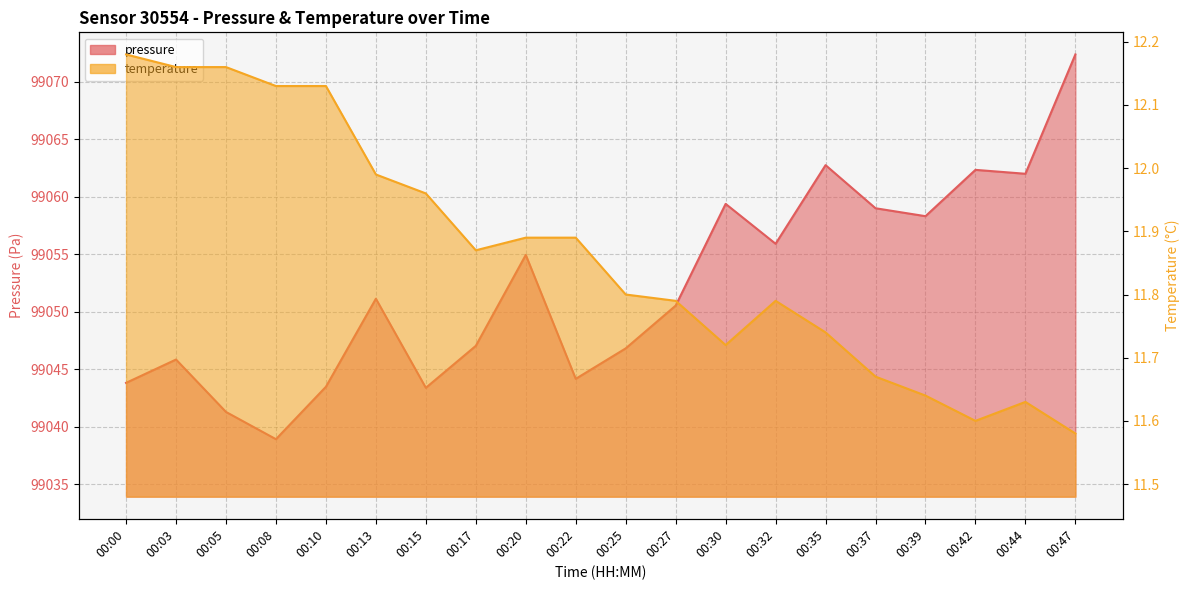

Reading left to right, list all the values displayed in this chart.

pressure: 00:00=99043.8	00:03=99045.8	00:05=99041.3	00:08=99038.9	00:10=99043.5	00:13=99051.1	00:15=99043.4	00:17=99047.0	00:20=99054.9	00:22=99044.2	00:25=99046.8	00:27=99050.5	00:30=99059.4	00:32=99055.9	00:35=99062.8	00:37=99059.0	00:39=99058.3	00:42=99062.3	00:44=99062.0	00:47=99072.4
temperature: 00:00=12.2	00:03=12.2	00:05=12.2	00:08=12.1	00:10=12.1	00:13=12.0	00:15=12.0	00:17=11.9	00:20=11.9	00:22=11.9	00:25=11.8	00:27=11.8	00:30=11.7	00:32=11.8	00:35=11.7	00:37=11.7	00:39=11.6	00:42=11.6	00:44=11.6	00:47=11.6